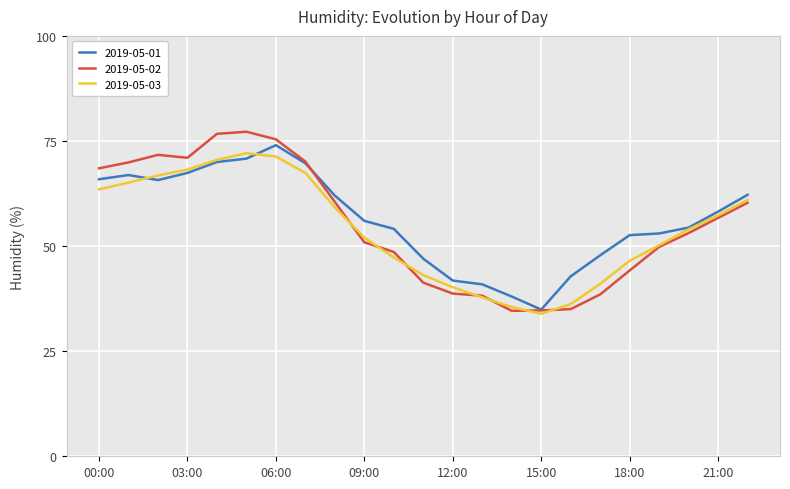

What is the greatest value displayed?

77.2